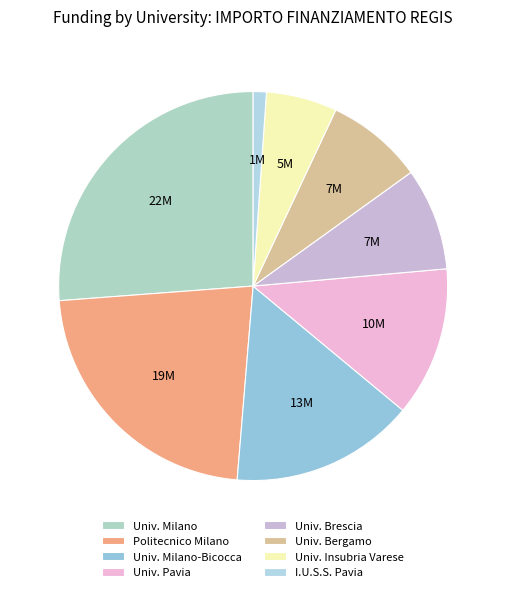

Is there a majority slice in this chart?

No